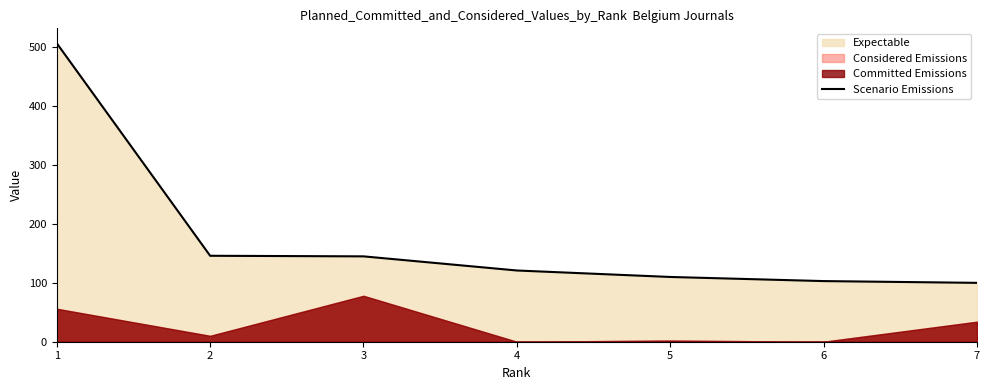

Where is the data nearest to the value 303?

2